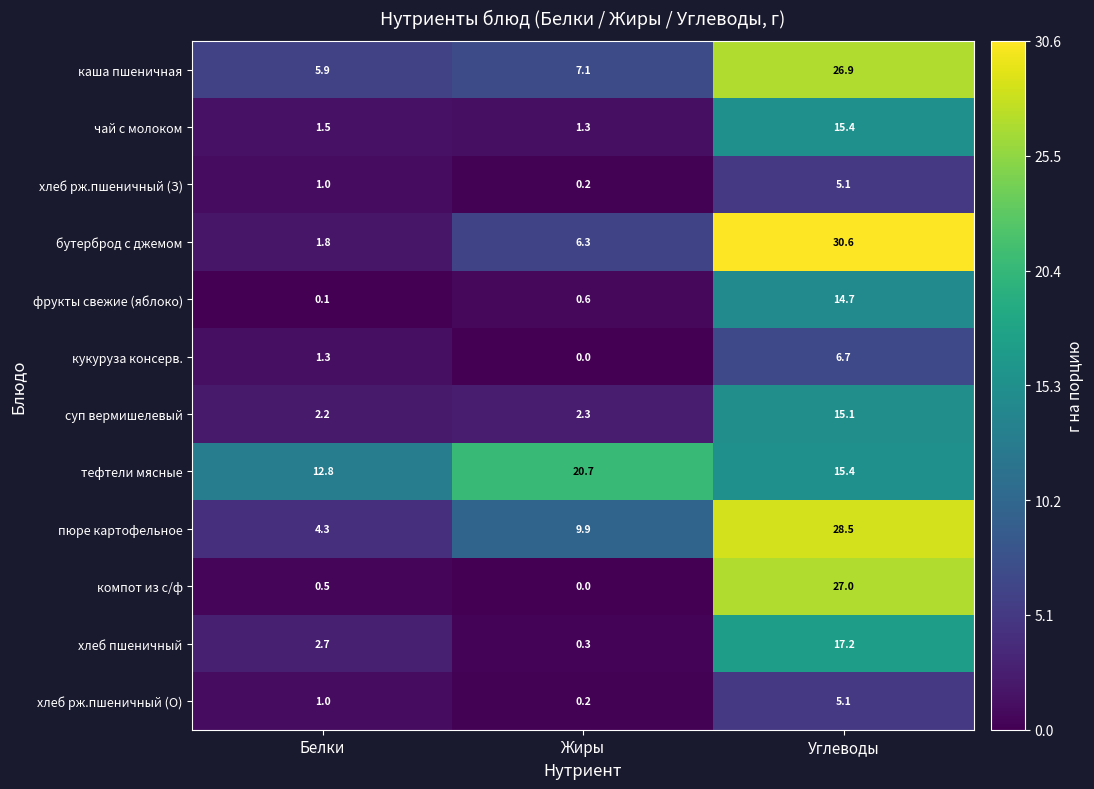

What value does the бутерброд с джемом series have at Жиры?

6.3